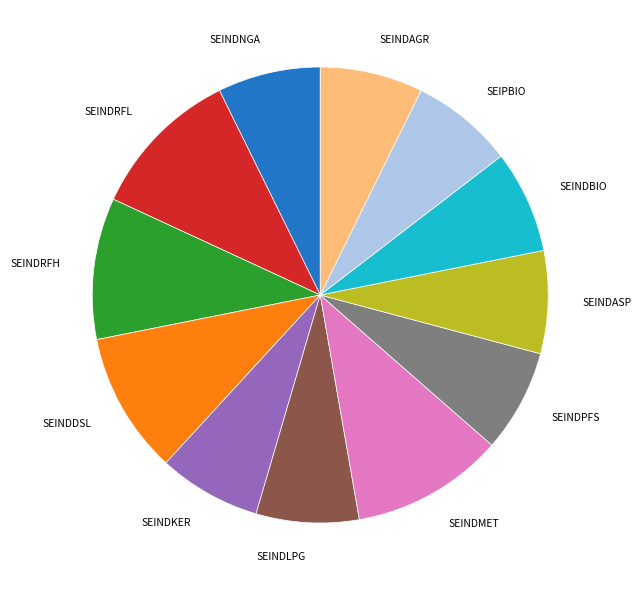

Combined, do SEINDRFL and SEINDMET account for over 50%?

No